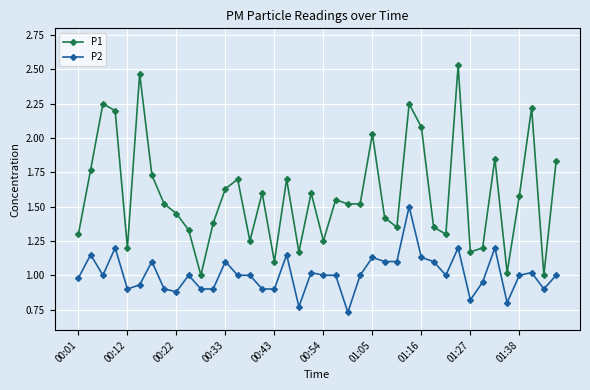

At how many categories does at least one series exceed 2?

8